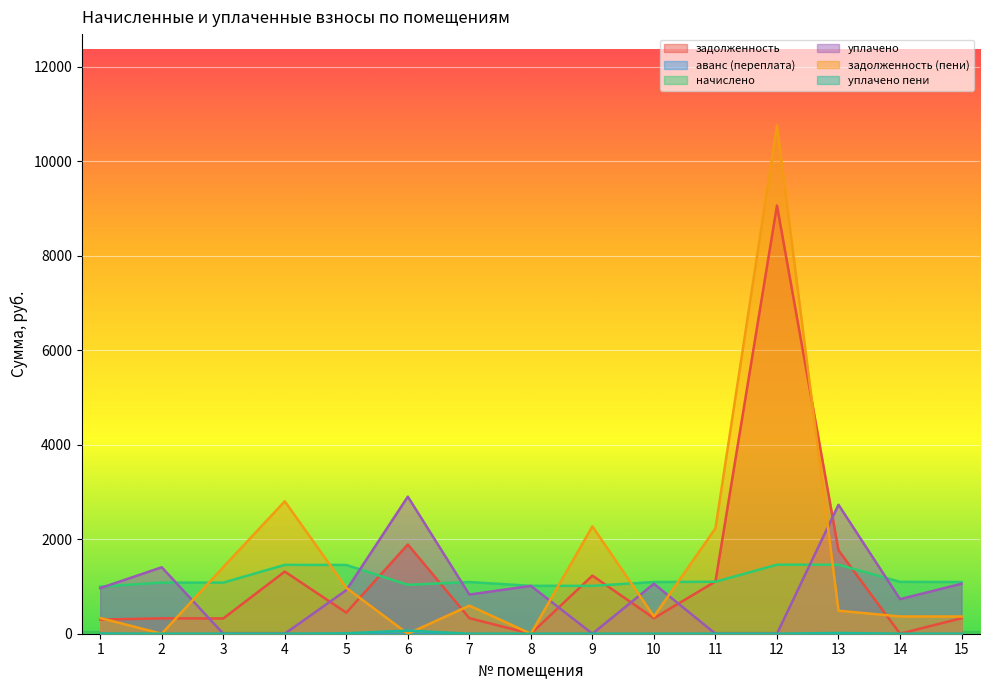

At how many categories does at least one series exceed 9851?

1